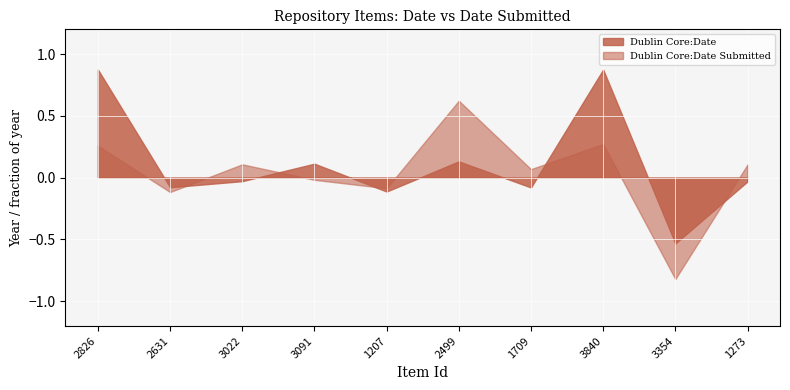

Rank the series at 2826 from lowest to highest value.

Dublin Core:Date Submitted, Dublin Core:Date